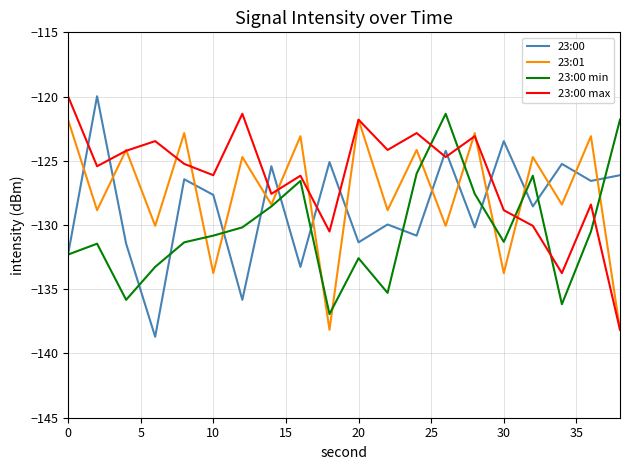

List the series in order of their overall mean, highest first.

23:00 max, 23:01, 23:00, 23:00 min